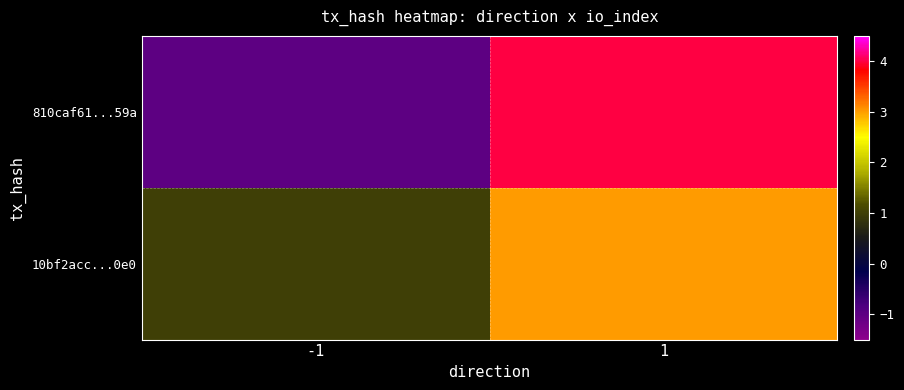

Rank the series at 1 from highest to lowest value.

810caf61...59a, 10bf2acc...0e0